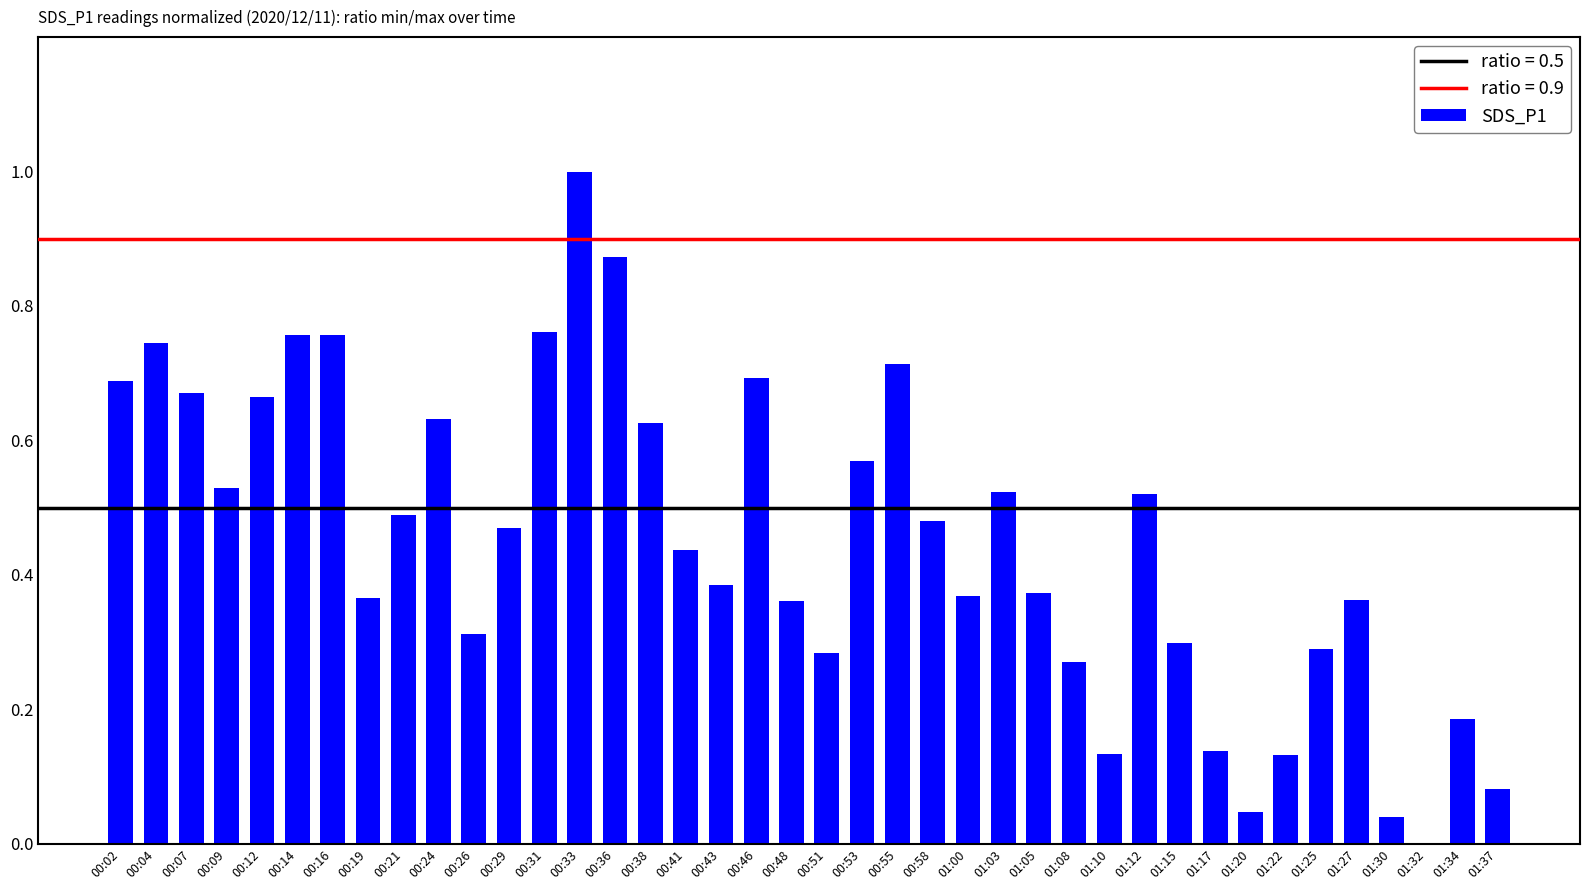

Between 01:08 and 00:36, which is larger?

00:36